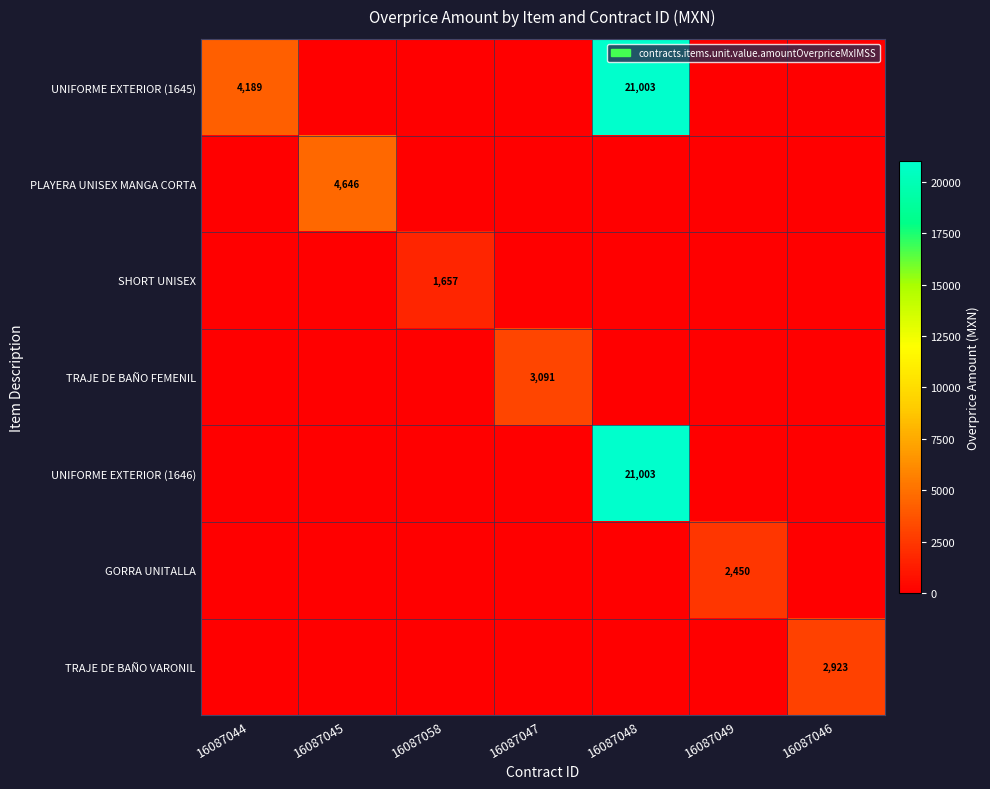

How many categories are shown in the chart?

7